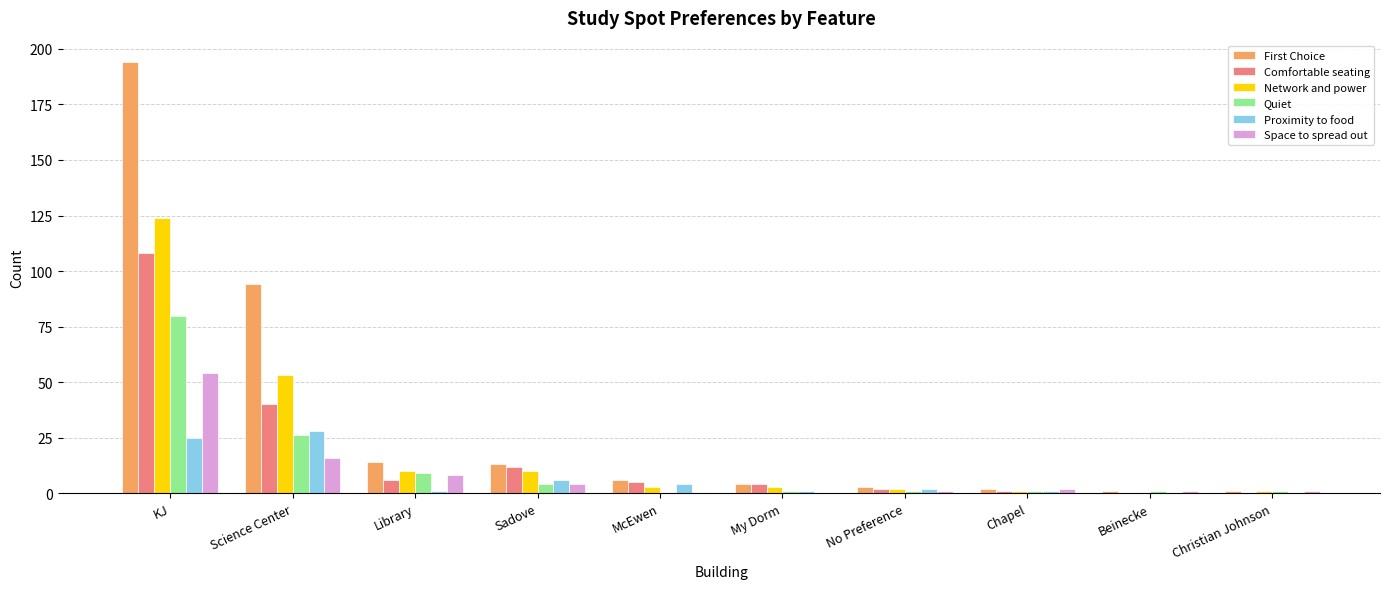

The value of Quiet at Science Center is 26. True or false?

True